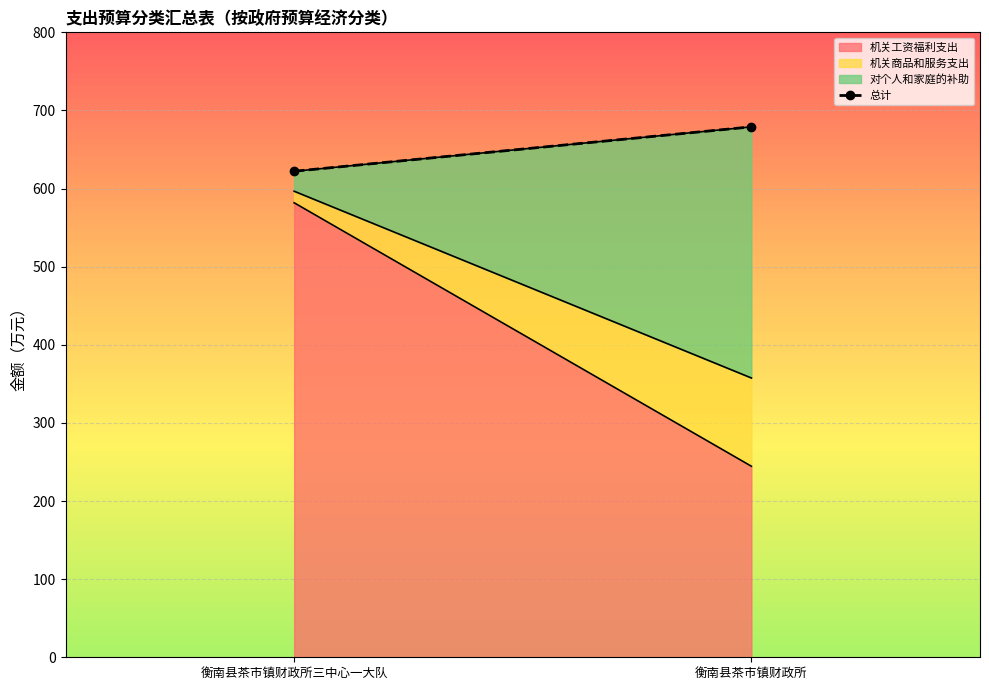

What is the sum of all values?

1301.2